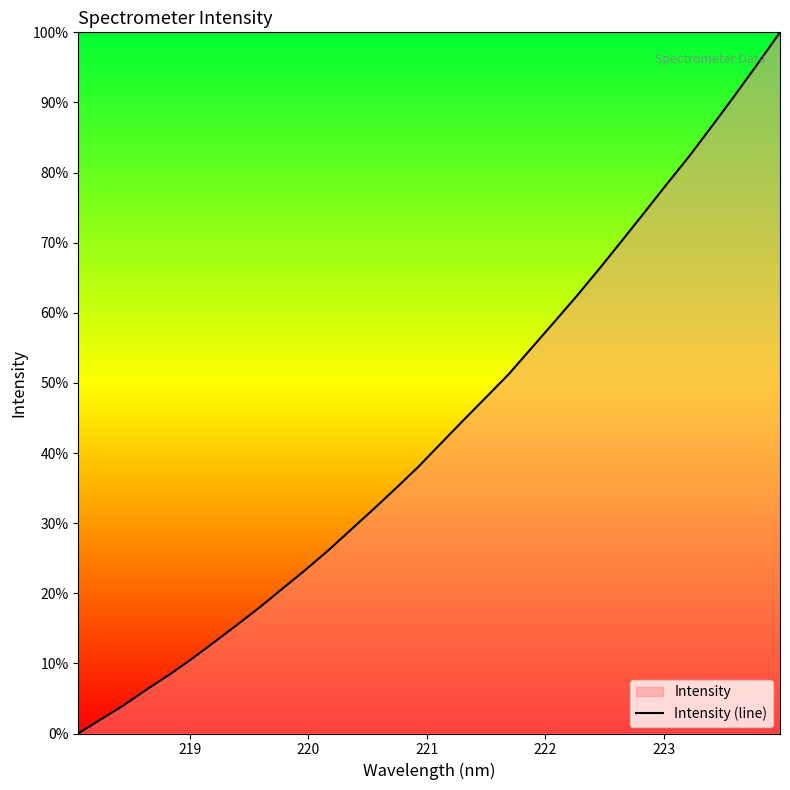

How many lines are shown in the chart?

1